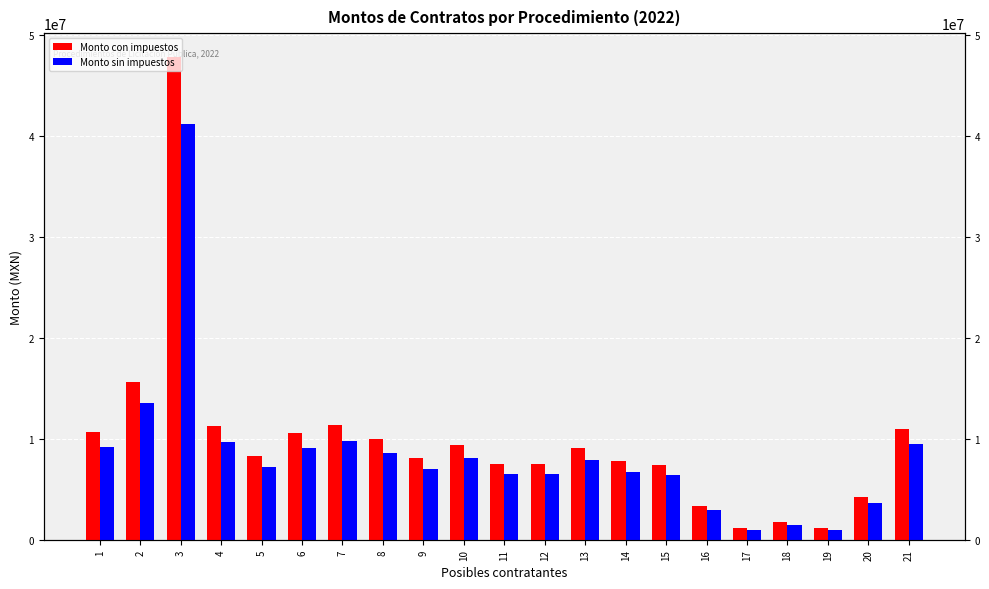

Does the chart contain stacked bars?

No